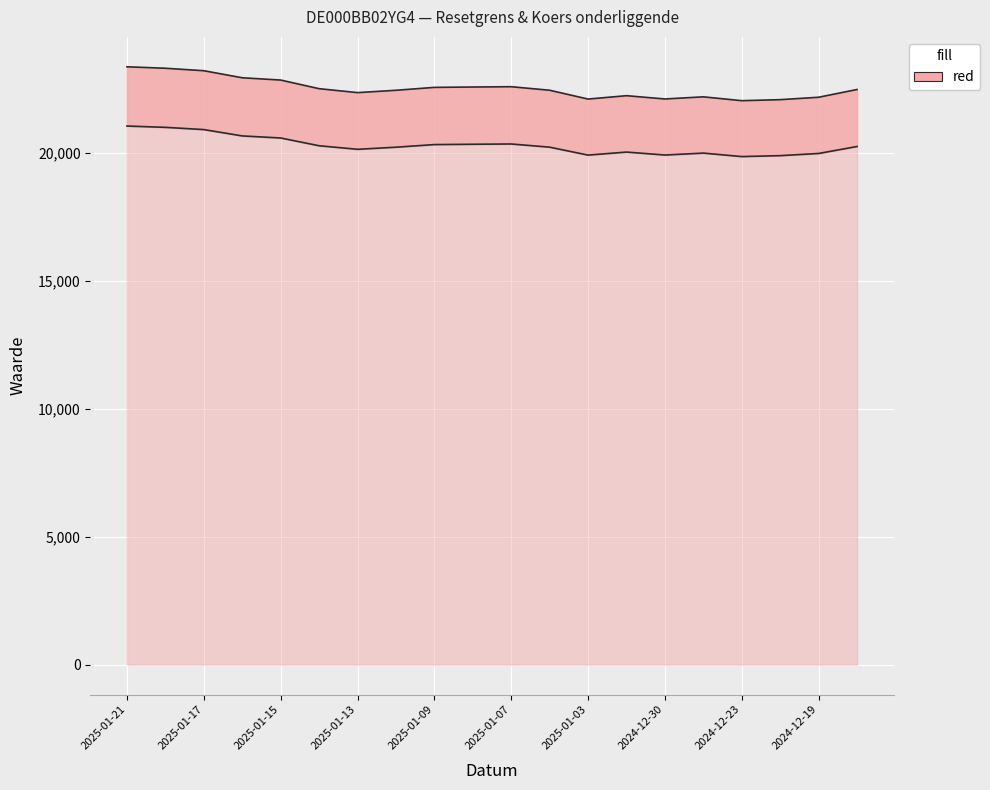

How many data points in Resetgrens are above 22469?

10